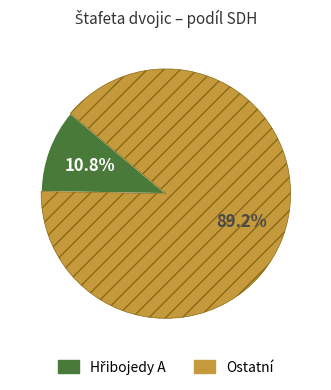

Count the number of slices in the pie.

2